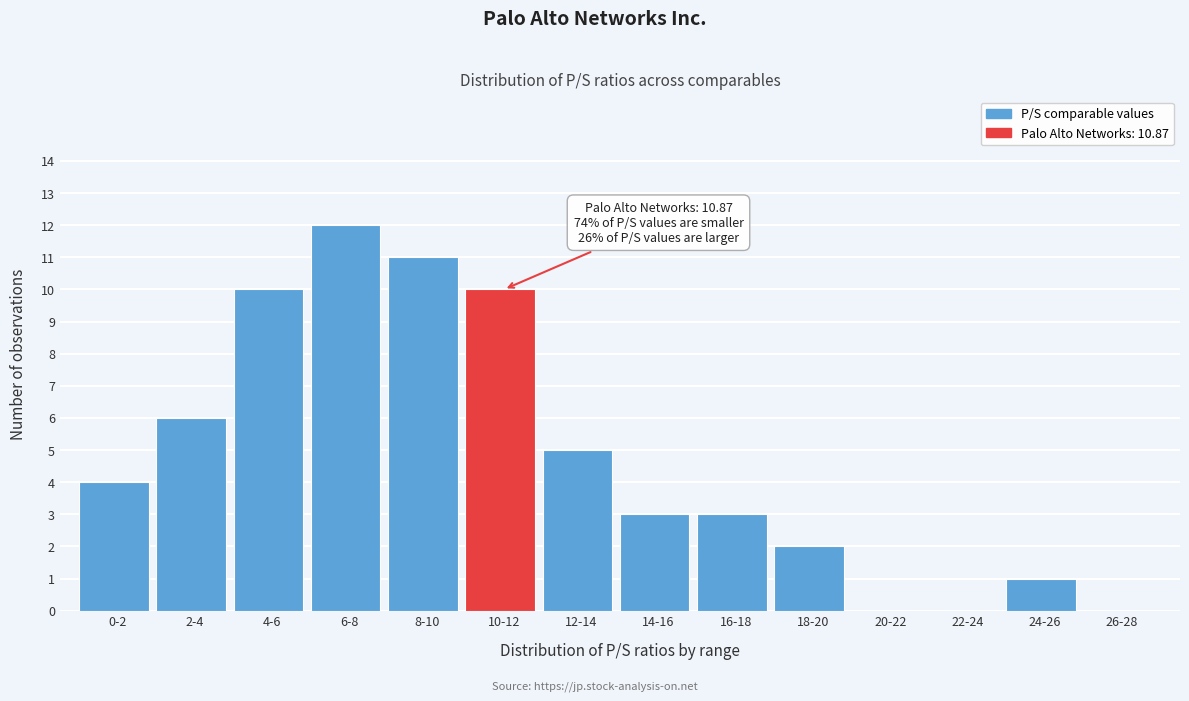

Reading left to right, extract all data points from this chart.

0-2=4	2-4=6	4-6=10	6-8=12	8-10=11	10-12=10	12-14=5	14-16=3	16-18=3	18-20=2	20-22=0	22-24=0	24-26=1	26-28=0